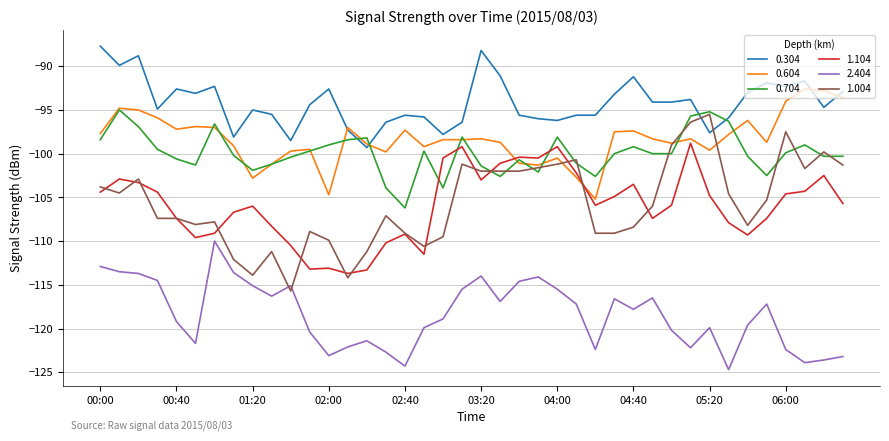

Which series has the largest range (max minus min)?

1.004